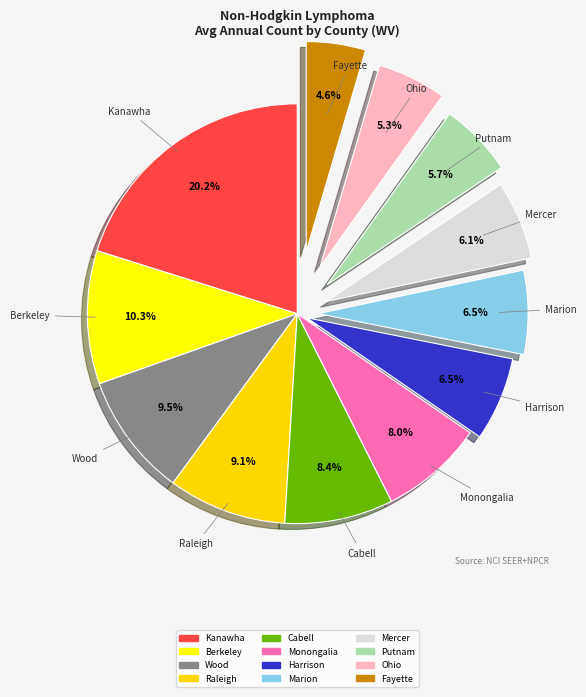

Is Mercer the majority of the pie?

No